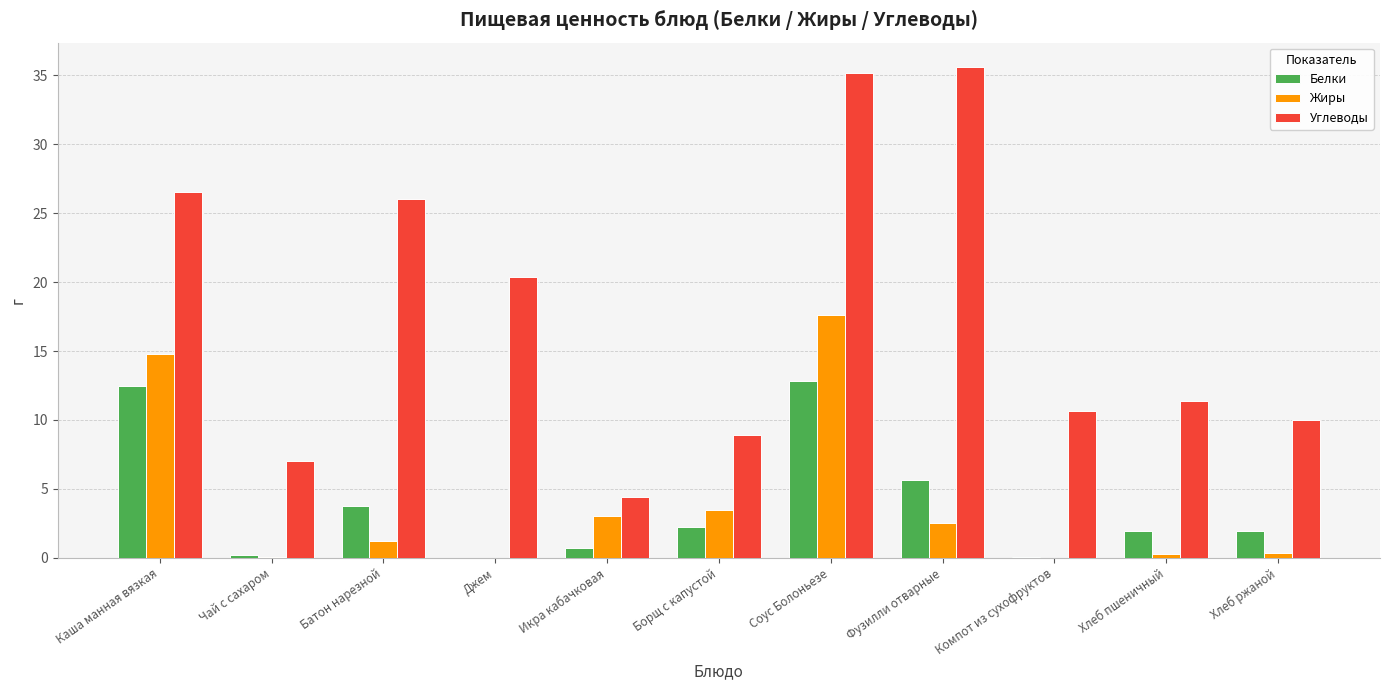

How many distinct data groups are displayed?

3